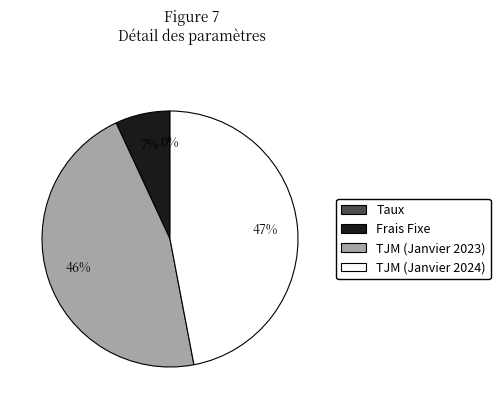

To the nearest percent, what is the difference between the TJM (Janvier 2024) and Frais Fixe slice percentages?

40%